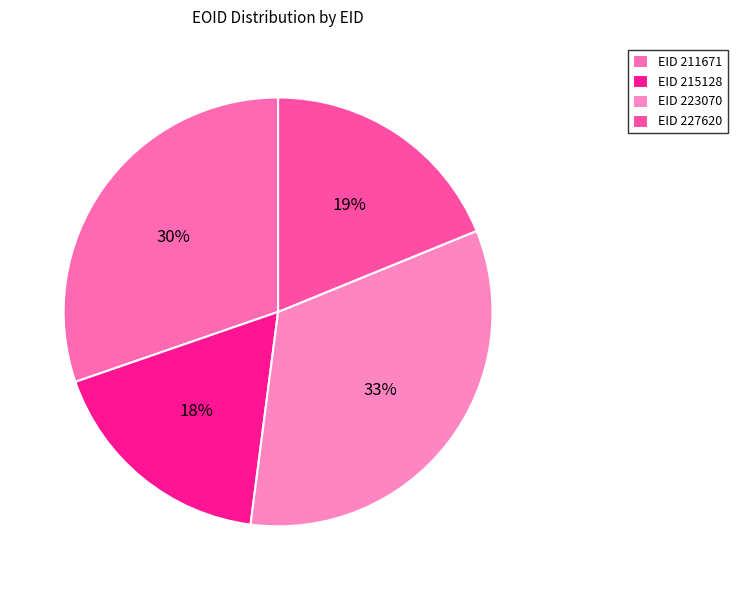

How many slices are in this pie chart?

4